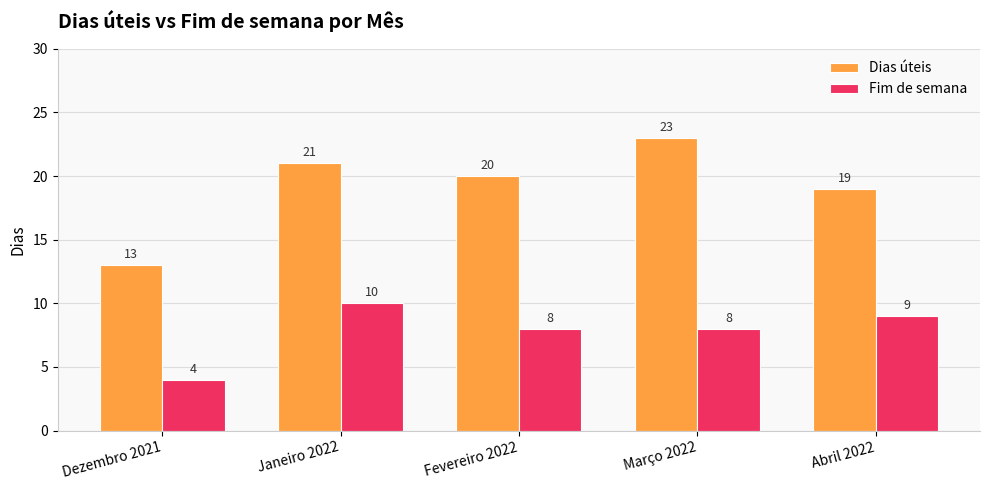

At which label does Dias úteis reach its peak?

Março 2022